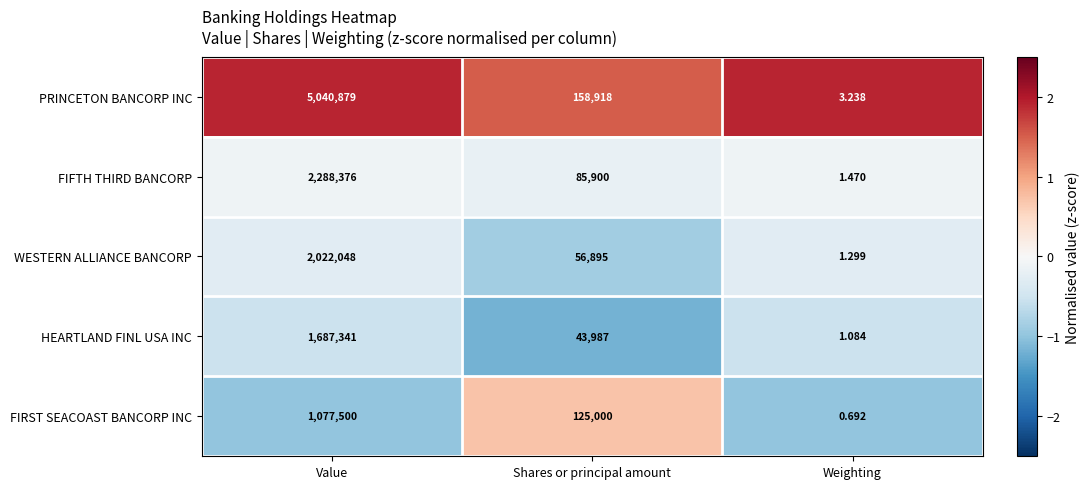

How many categories are shown in the chart?

3